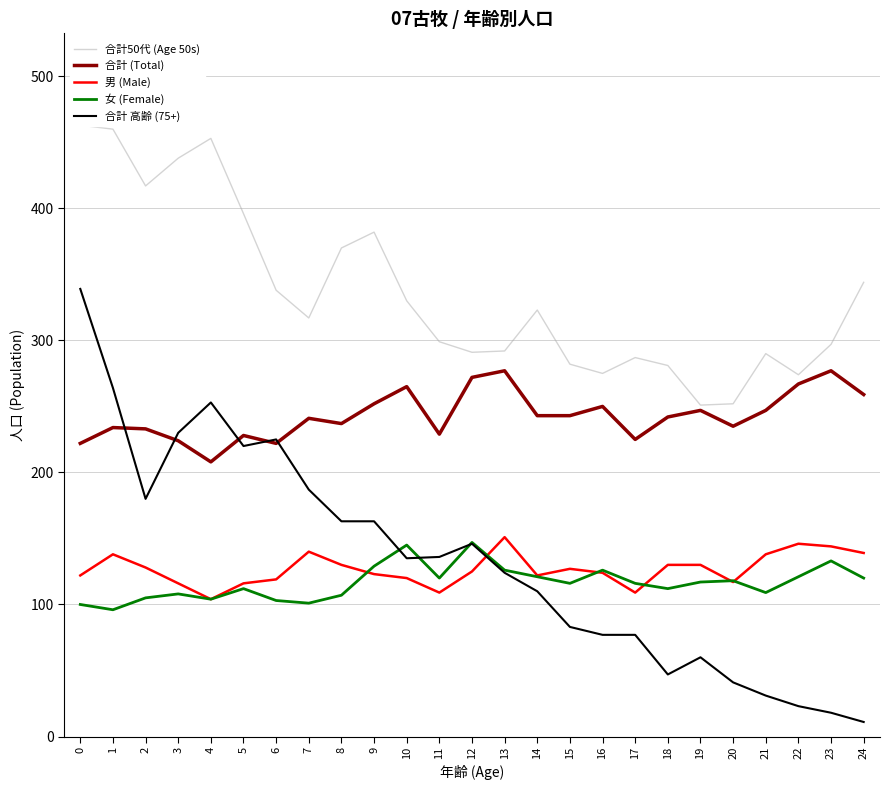

True or false: 合計50代 (Age 50s) and 女 (Female) intersect in this chart.

False